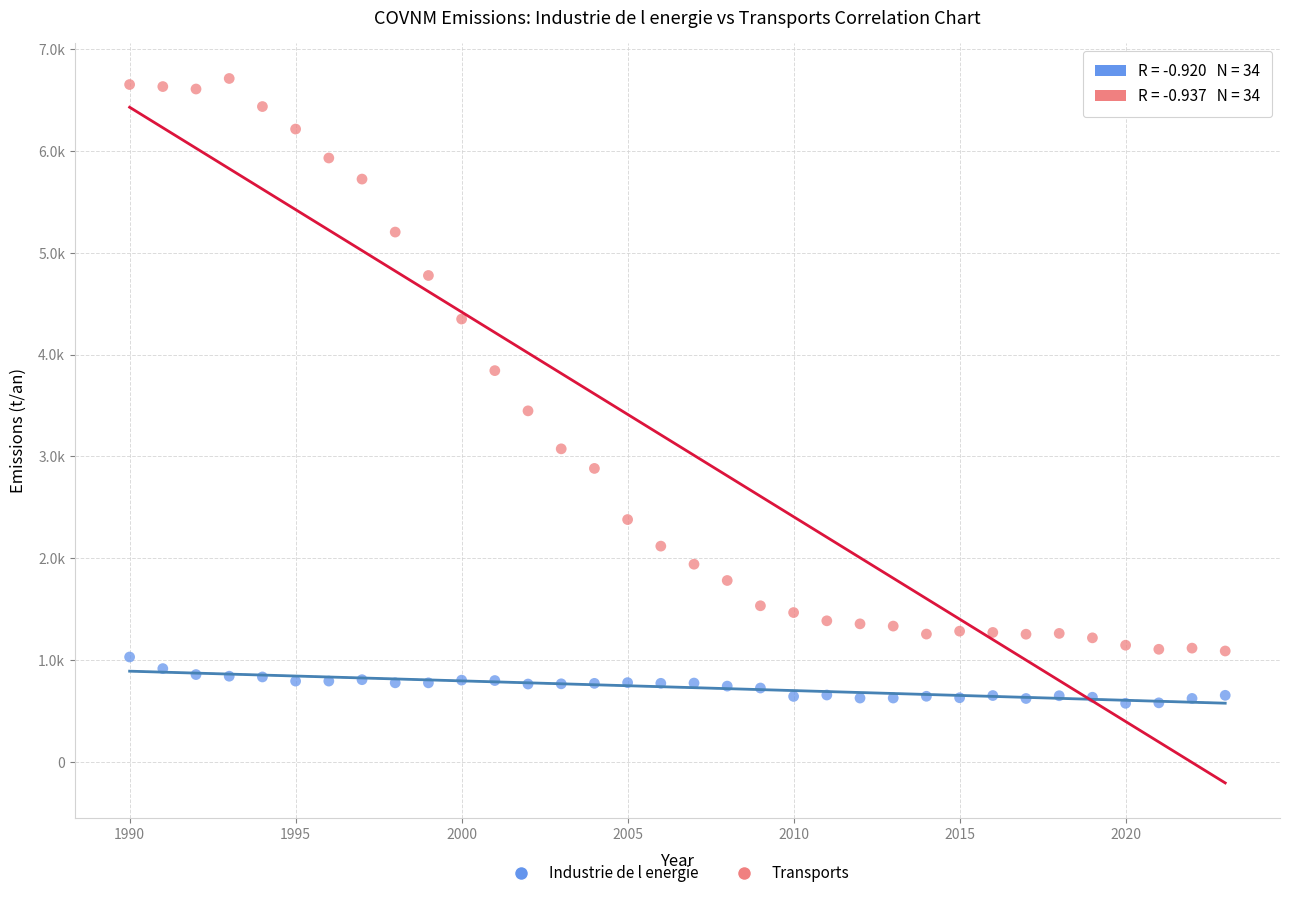

What are all the series names shown in the legend?

Industrie de l energie, Transports